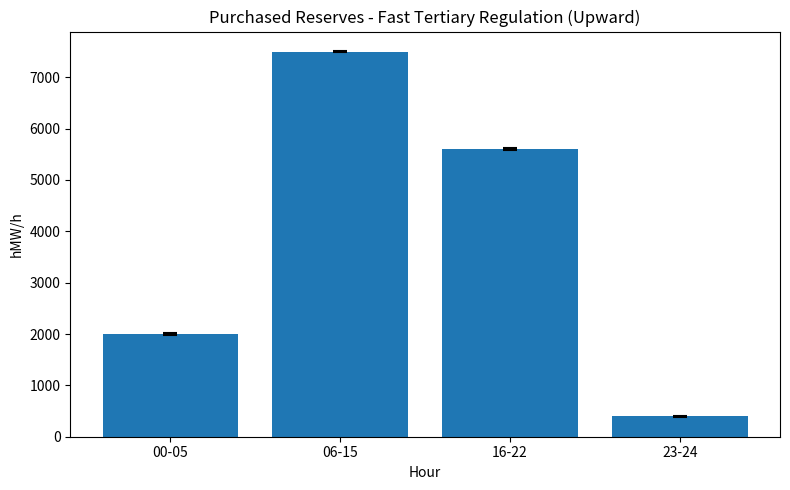

List the labels in order of value, largest first.

06-15, 16-22, 00-05, 23-24